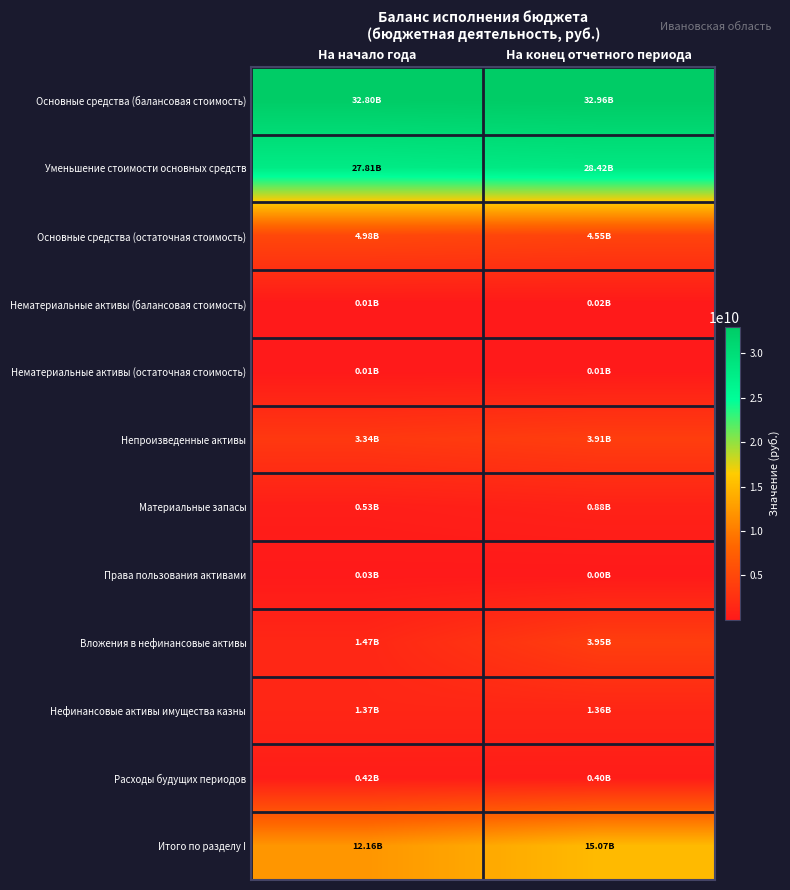

Reading left to right, extract all data points from this chart.

Основные средства (балансовая стоимость): На начало года=32795655496.4	На конец отчетного периода=32962335999.9
Уменьшение стоимости основных средств: На начало года=27812775469.6	На конец отчетного периода=28416084985.3
Основные средства (остаточная стоимость): На начало года=4982880026.9	На конец отчетного периода=4546251014.6
Нематериальные активы (балансовая стоимость): На начало года=10403491.0	На конец отчетного периода=16984100.4
Нематериальные активы (остаточная стоимость): На начало года=9941501.0	На конец отчетного периода=14685612.8
Непроизведенные активы: На начало года=3340916401.9	На конец отчетного периода=3913754909.6
Материальные запасы: На начало года=534592875.7	На конец отчетного периода=884779650.6
Права пользования активами: На начало года=28766441.6	На конец отчетного периода=4719753.6
Вложения в нефинансовые активы: На начало года=1470116486.8	На конец отчетного периода=3948377814.1
Нефинансовые активы имущества казны: На начало года=1372972129.8	На конец отчетного периода=1361822986.2
Расходы будущих периодов: На начало года=419854147.6	На конец отчетного периода=398486766.4
Итого по разделу I: На начало года=12160040011.3	На конец отчетного периода=15072878507.8